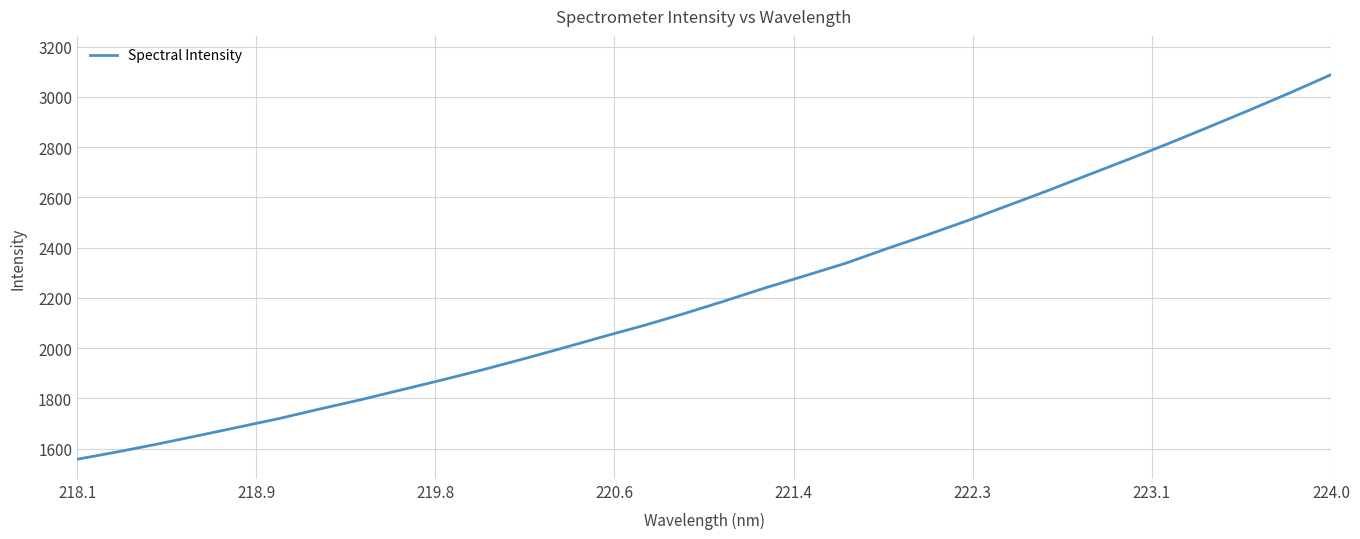

What is the maximum value shown in the chart?

3088.0